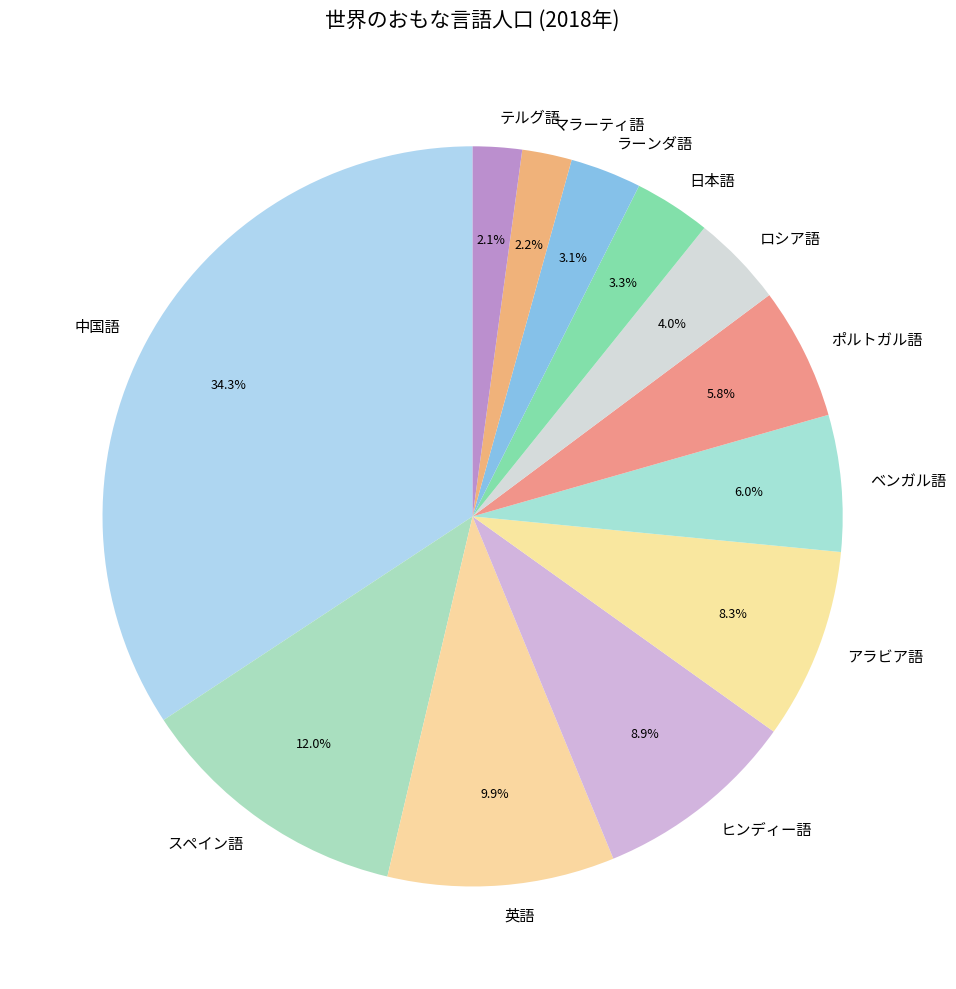

True or false: ヒンディー語 accounts for 9% of the total.

True